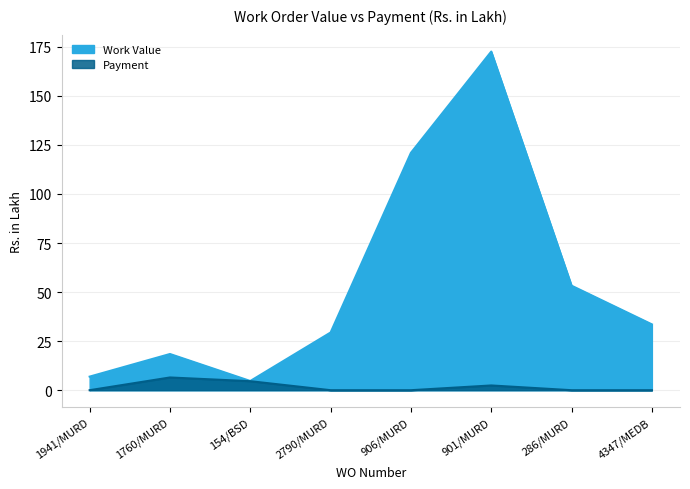

What is the value of the Work Value point at the 3rd from the left?

4.7